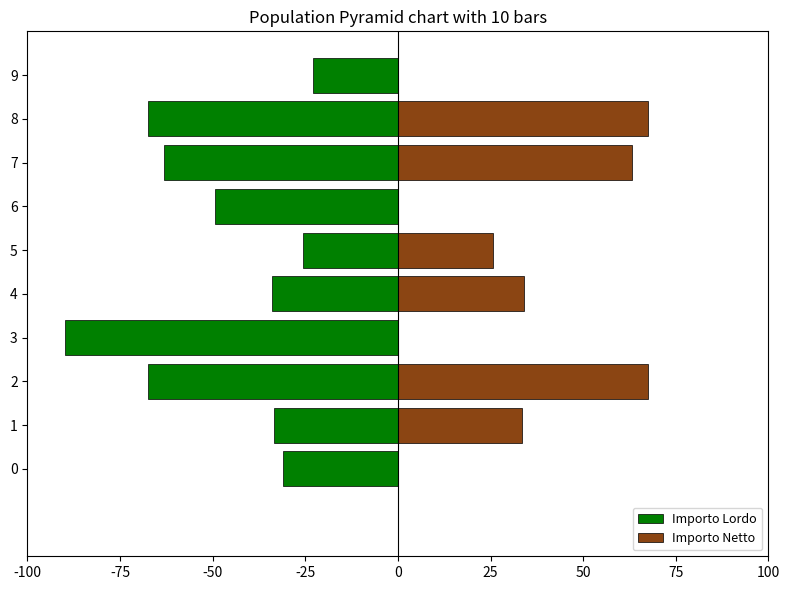

Is the value of Importo Lordo at 0 greater than the value of Importo Netto at 8?

No